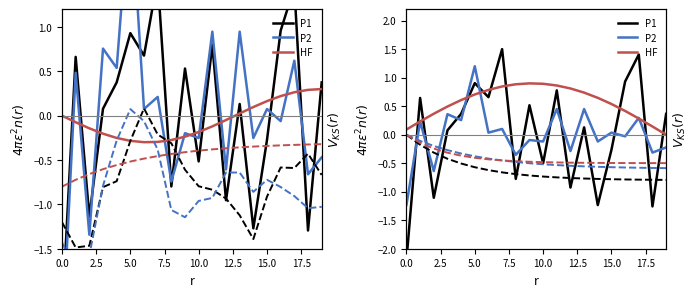

How many intersections are there between P1 (solid) and P2 (dashed)?

11